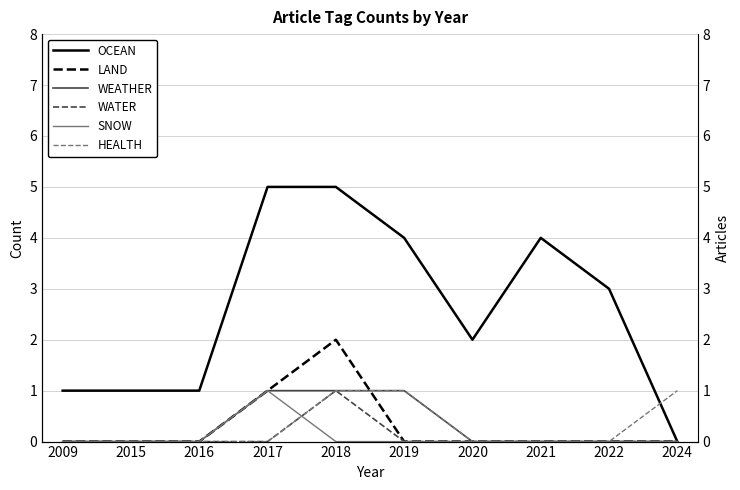

What are all the series names shown in the legend?

OCEAN, LAND, WEATHER, WATER, SNOW, HEALTH